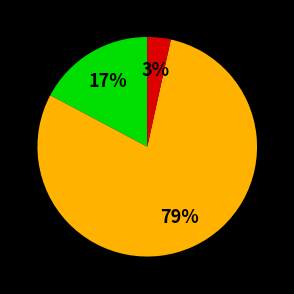

To the nearest percent, what is the average slice percentage?

33%